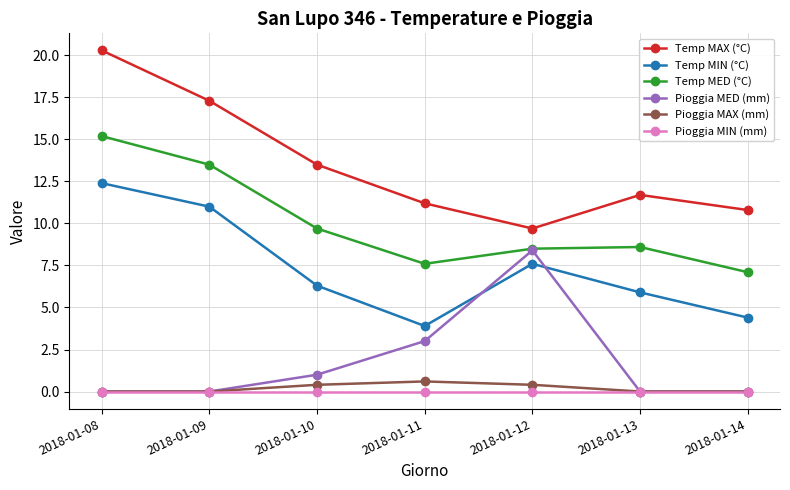

Is the value of Temp MED (°C) at 2018-01-12 greater than the value of Pioggia MED (mm) at 2018-01-09?

Yes